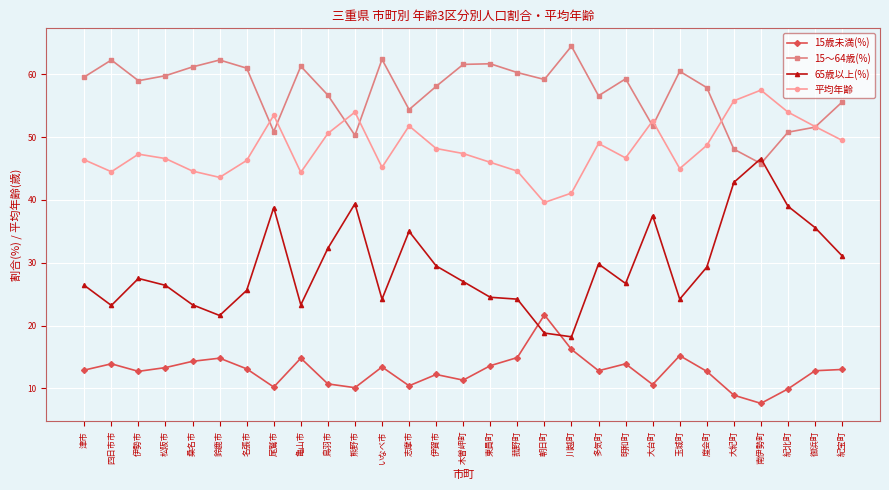

True or false: 65歳以上(%) and 平均年齢 cross at least once.

False